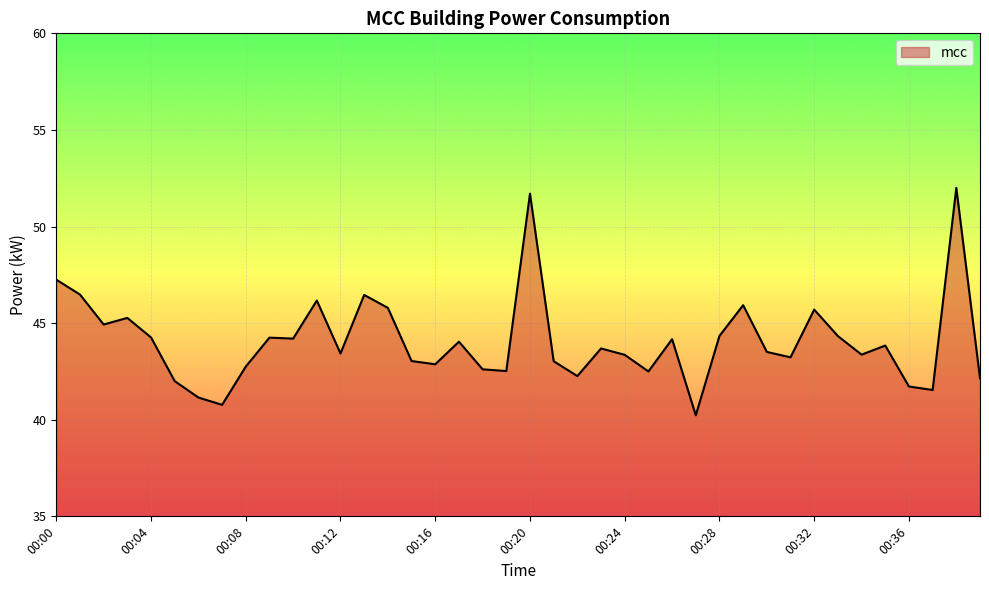

What is the maximum value shown in the chart?

52.0